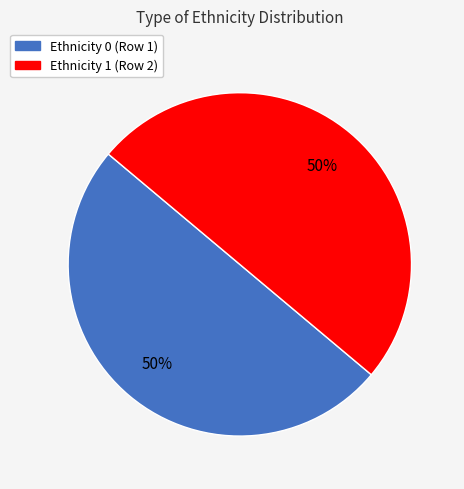

To the nearest percent, what is the difference between the Ethnicity 0 (Row 1) and Ethnicity 1 (Row 2) slice percentages?

0%